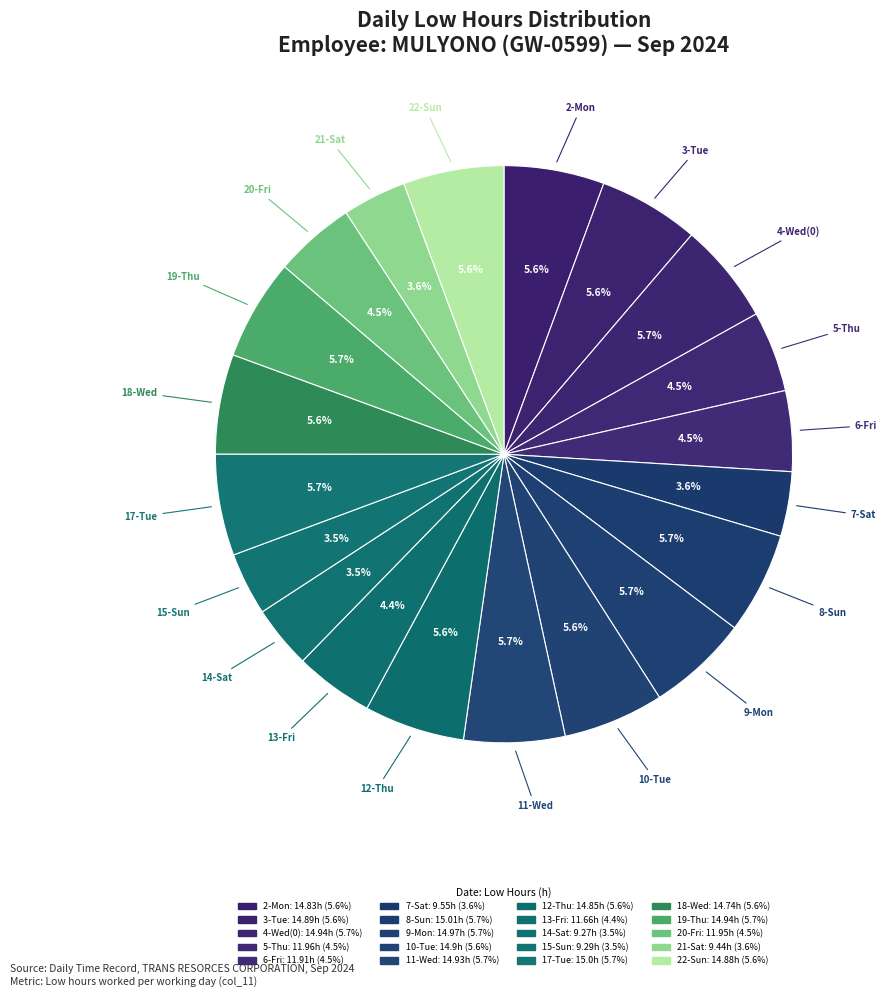

What is the ratio of the value at 7-Sat to the value at 9-Mon?

0.6